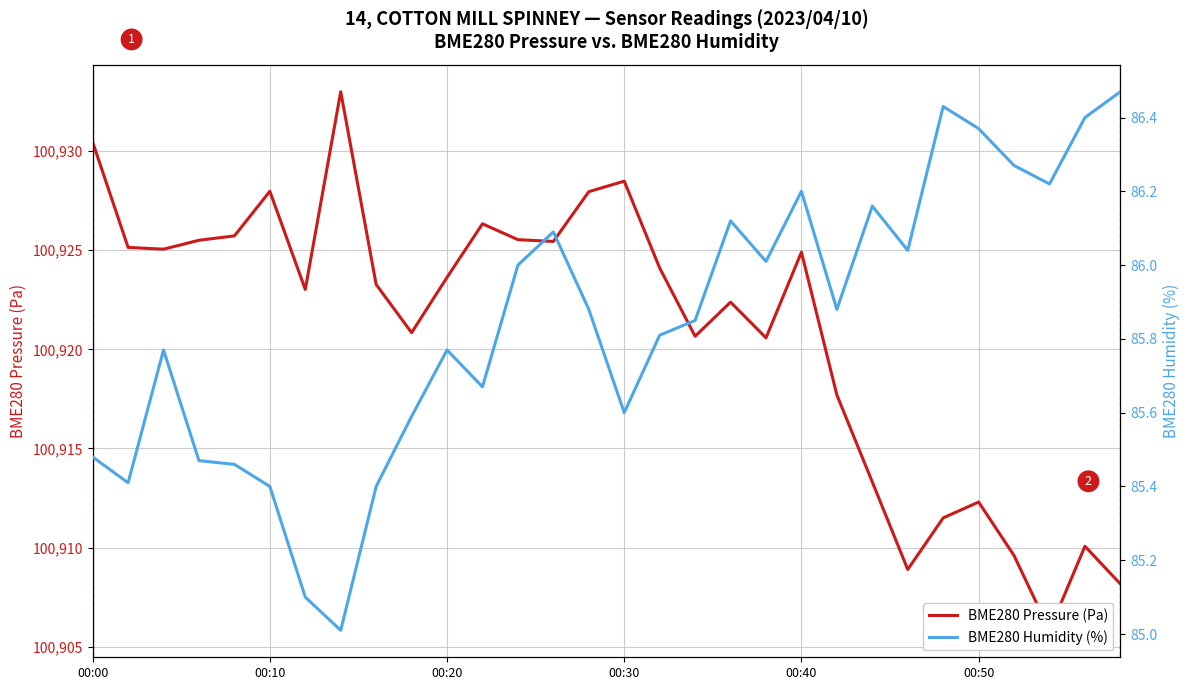

What is the difference between the second highest and minimum values in the BME280 Pressure (Pa) series?

24.6